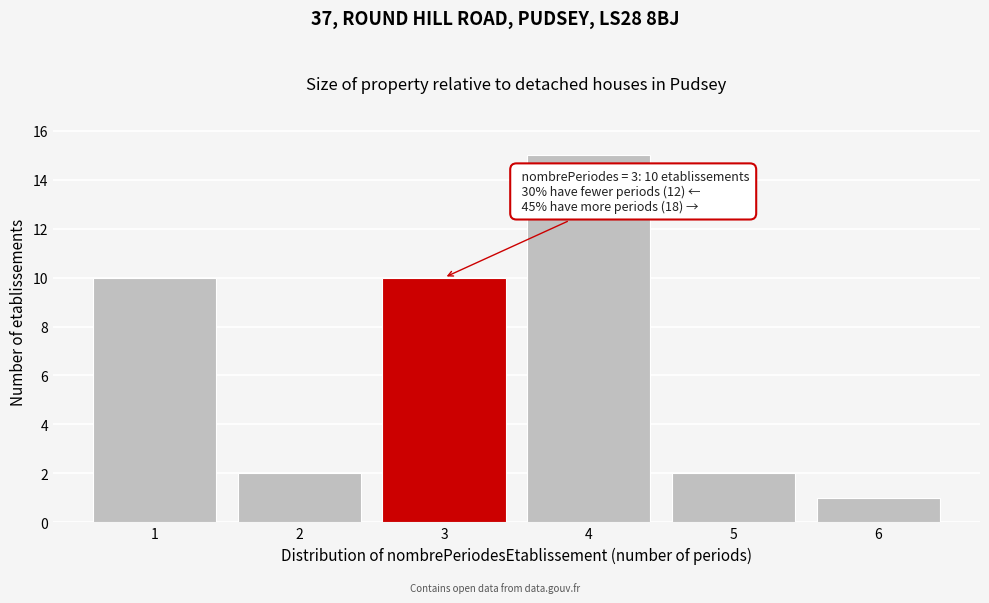

Over which range of the x-axis is the bar tallest?

3.5 to 4.5